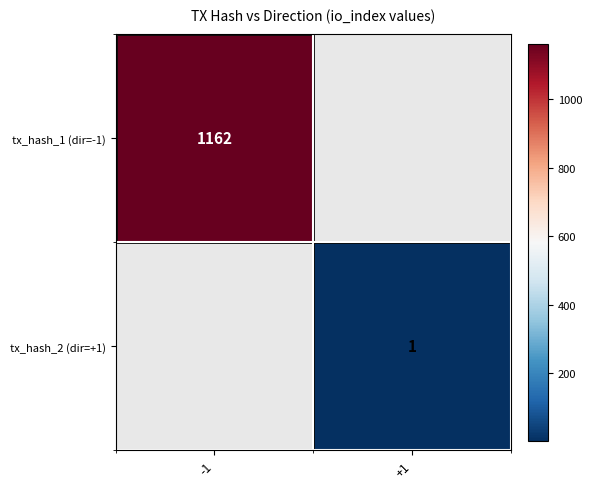

The value of tx_hash_1 (dir=-1) at -1 is 1651. True or false?

False